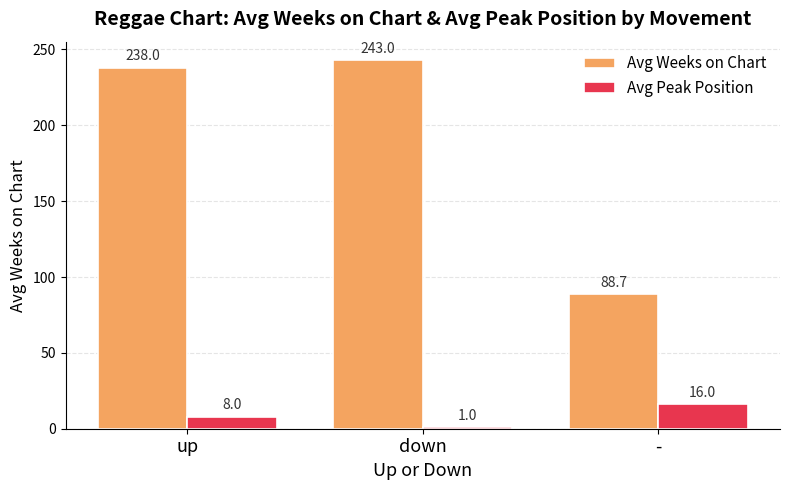

At which label does Avg Weeks on Chart reach its minimum?

-